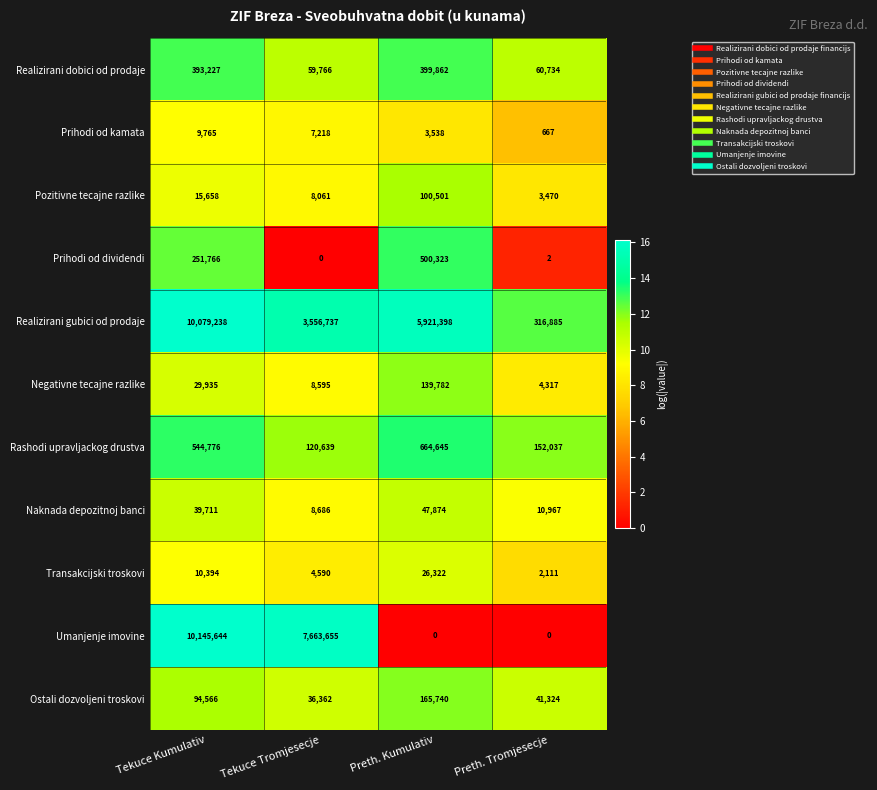

Where does the Umanjenje imovine series first go above 7663655?

Tekuce Kumulativ